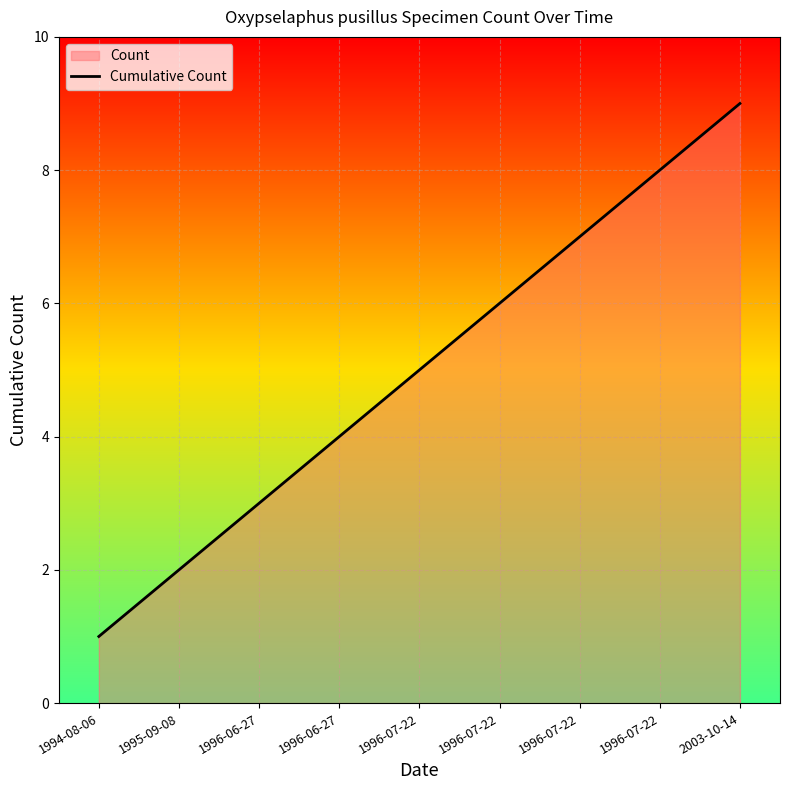

Reading right to left, transcribe all the data shown in this chart.

2003-10-14=9	1996-07-22=8	1996-07-22=7	1996-07-22=6	1996-07-22=5	1996-06-27=4	1996-06-27=3	1995-09-08=2	1994-08-06=1